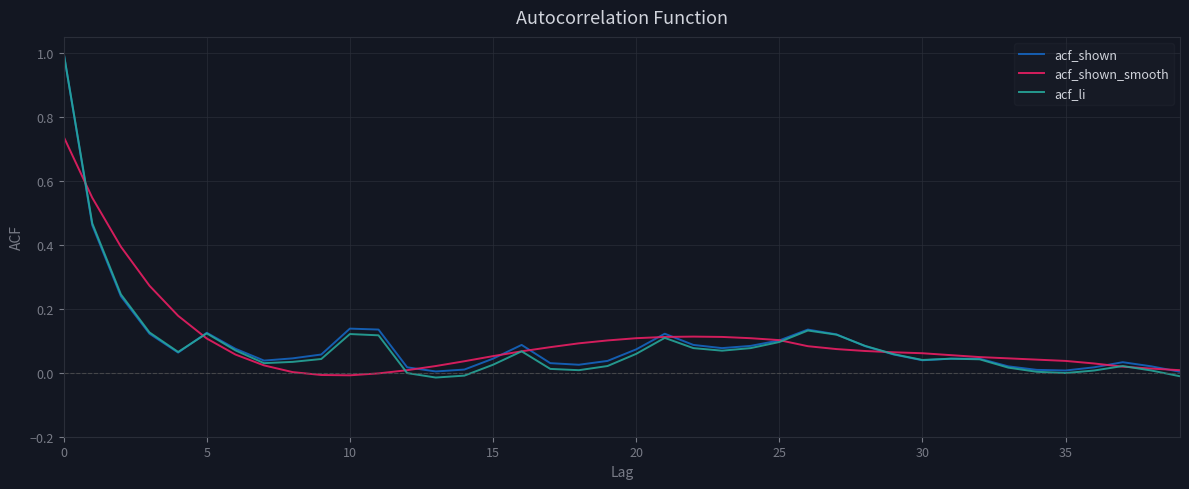

Which series has the largest range (max minus min)?

acf_li